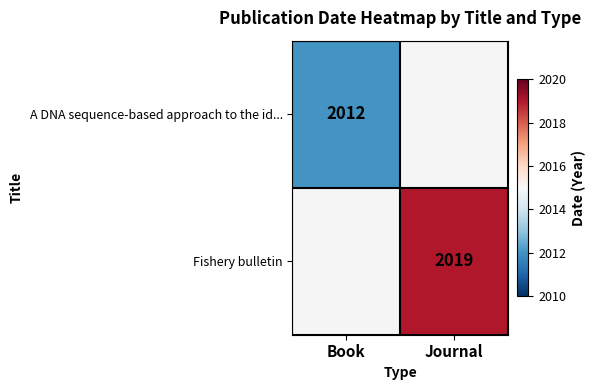

True or false: A DNA sequence-based approach to the id... has a value of 2012 at Book.

True